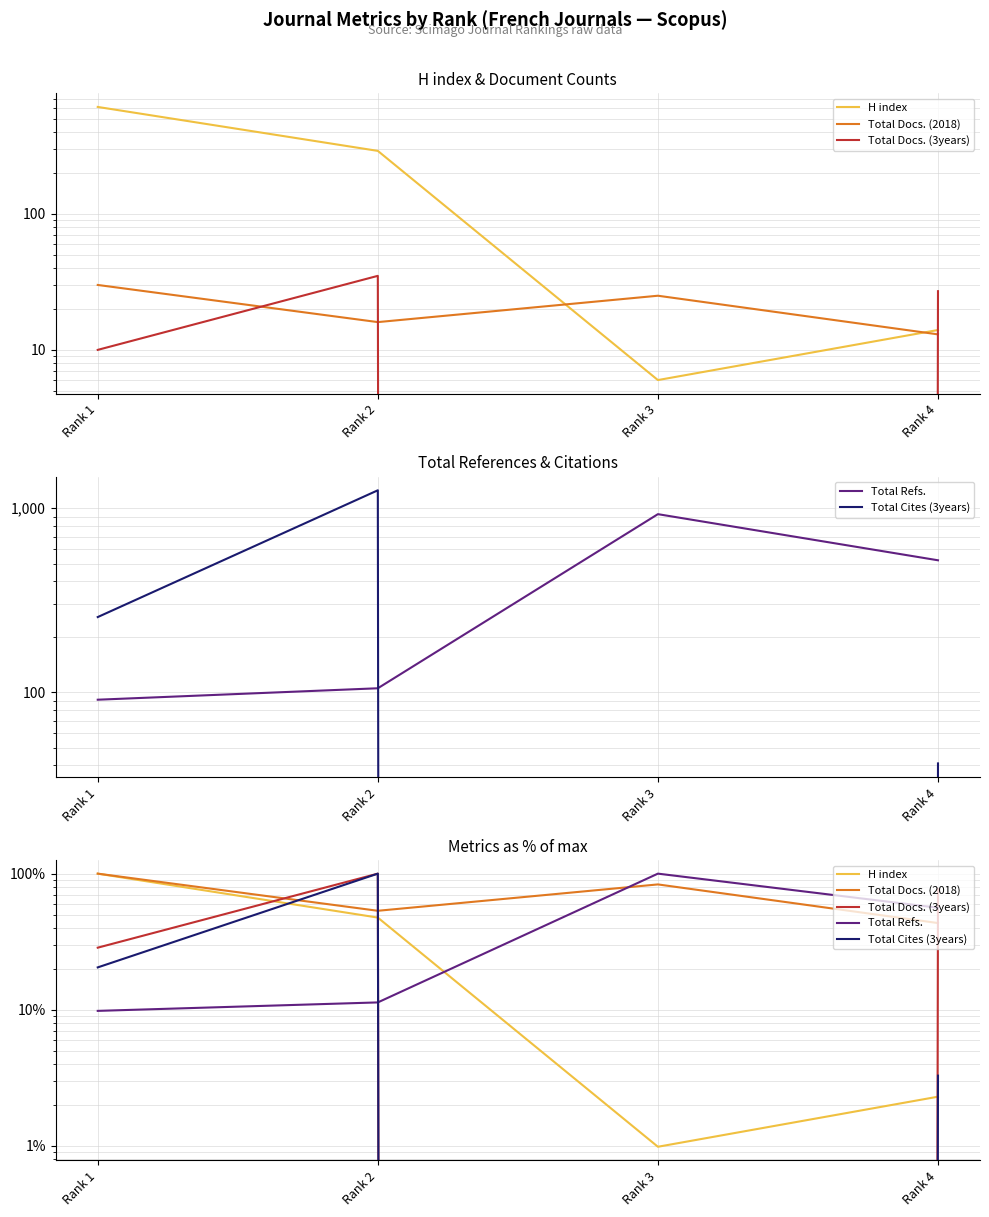

What is the difference between the maximum and second lowest values in the Total Docs. (3years) series?

71.4